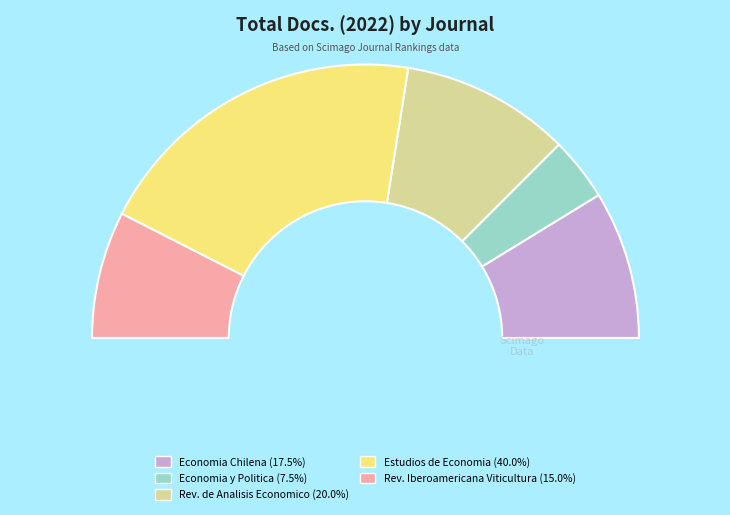

Count the number of slices in the pie.

5